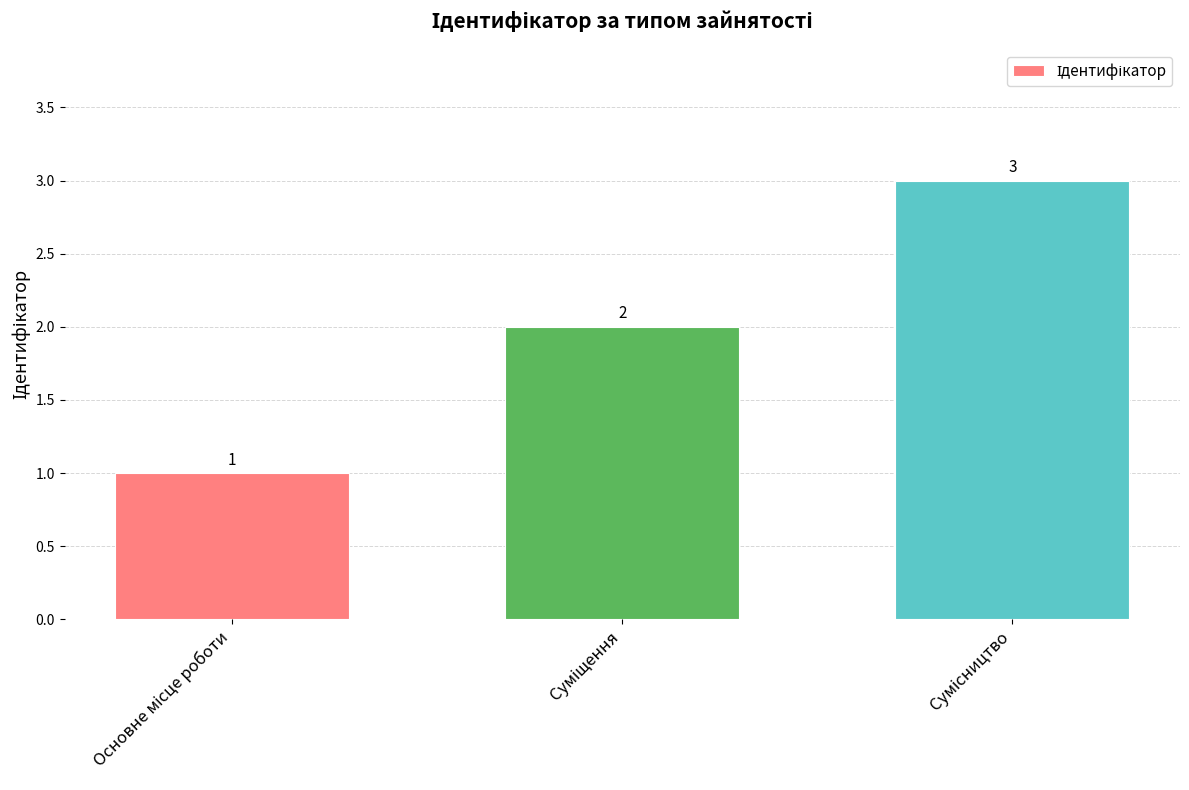

How many values are between 1 and 3?

3